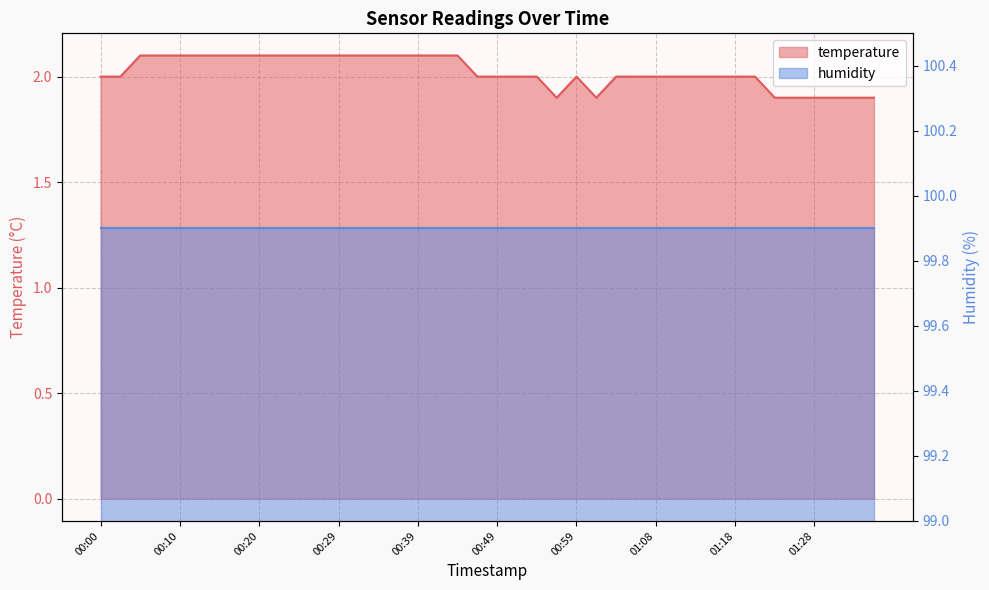

What is the maximum value shown in the chart?

2.1